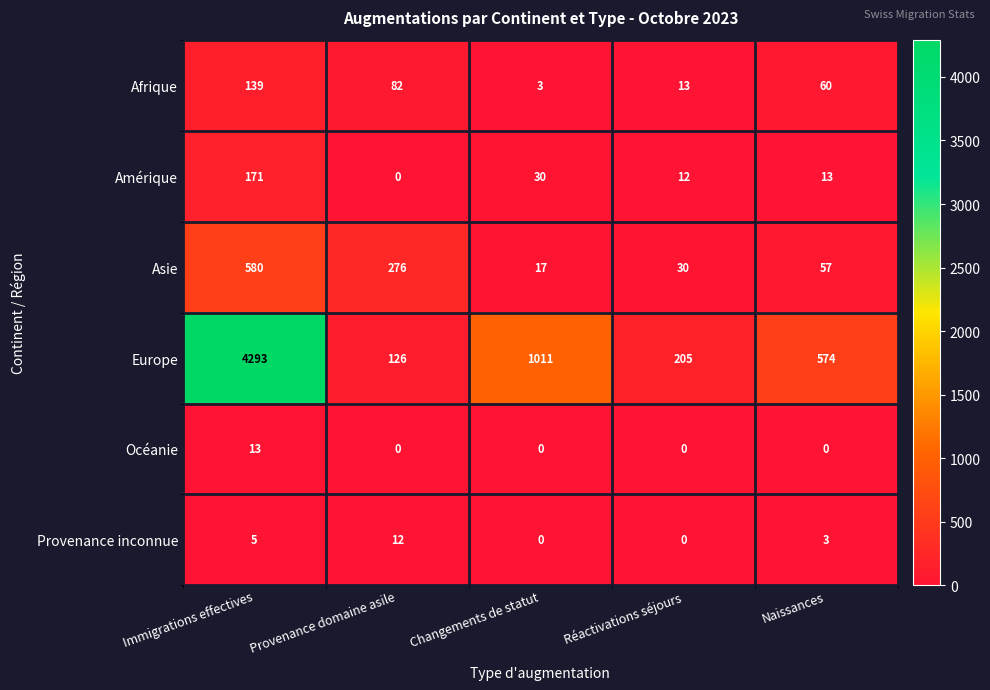

The Océanie series shows 0 at Naissances. True or false?

True